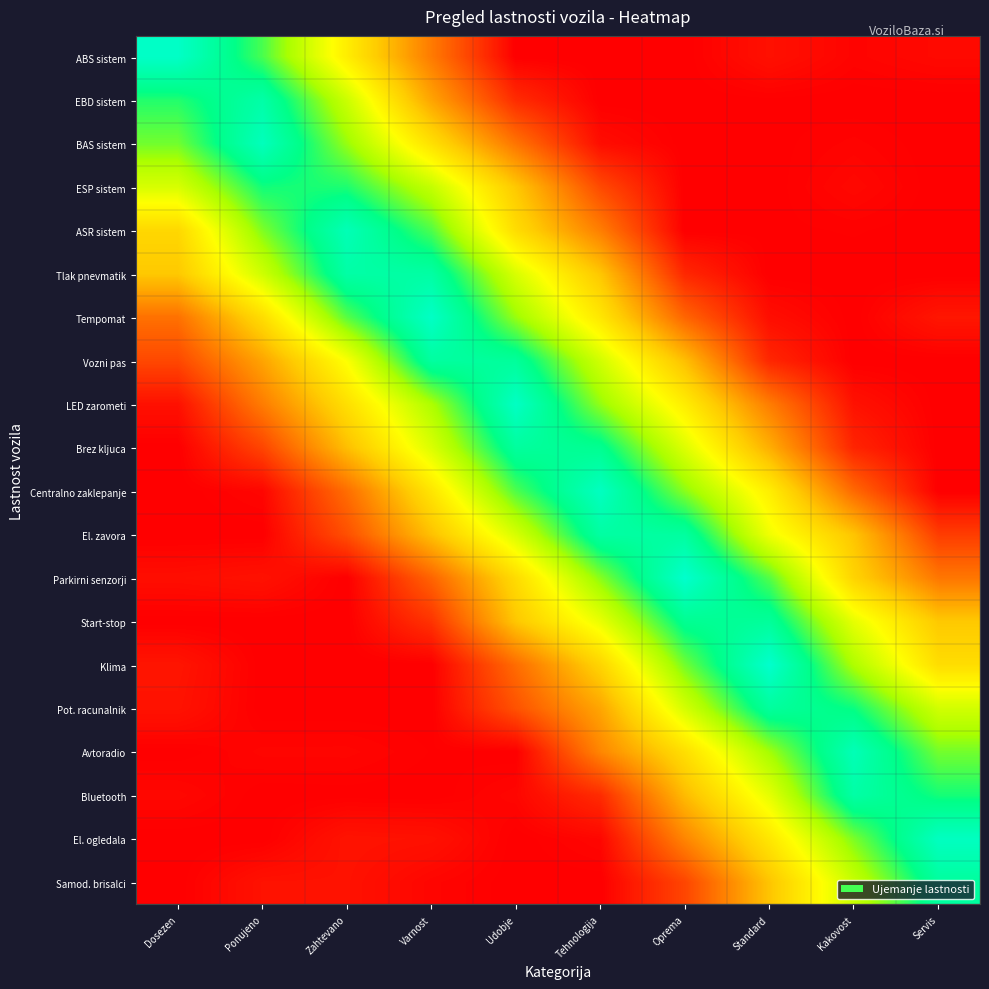

Between Varnost and Standard, which series saw the biggest shift?

Klima